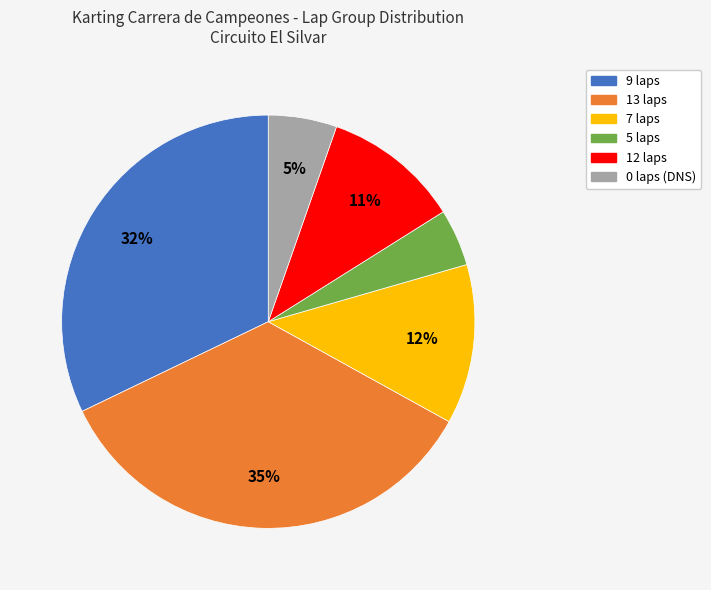

Is there a majority slice in this chart?

No